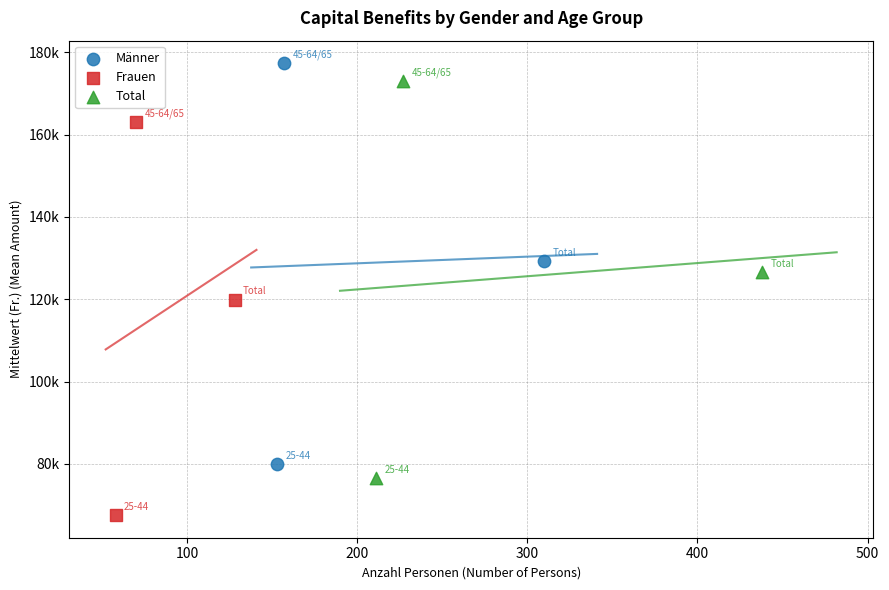

What are all the series names shown in the legend?

Männer, Frauen, Total